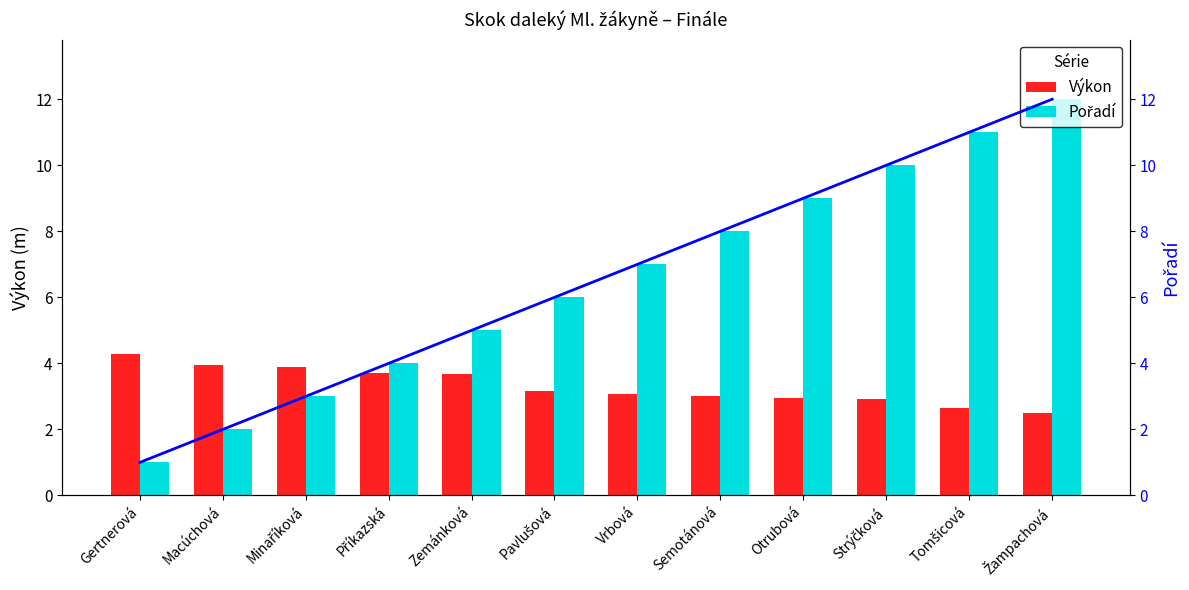

The Pořadí series shows 7.0 at Vrbová. True or false?

True